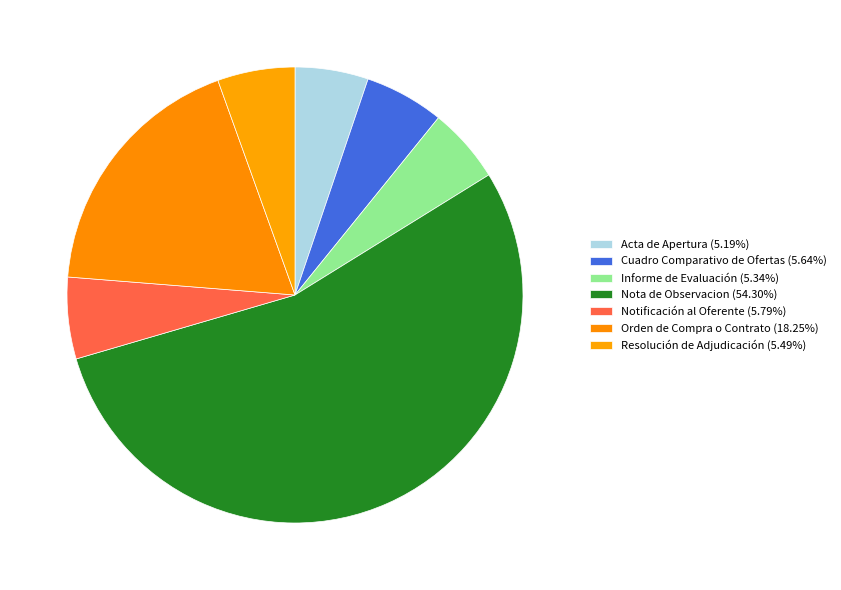

Which slice is the smallest?

Acta de Apertura